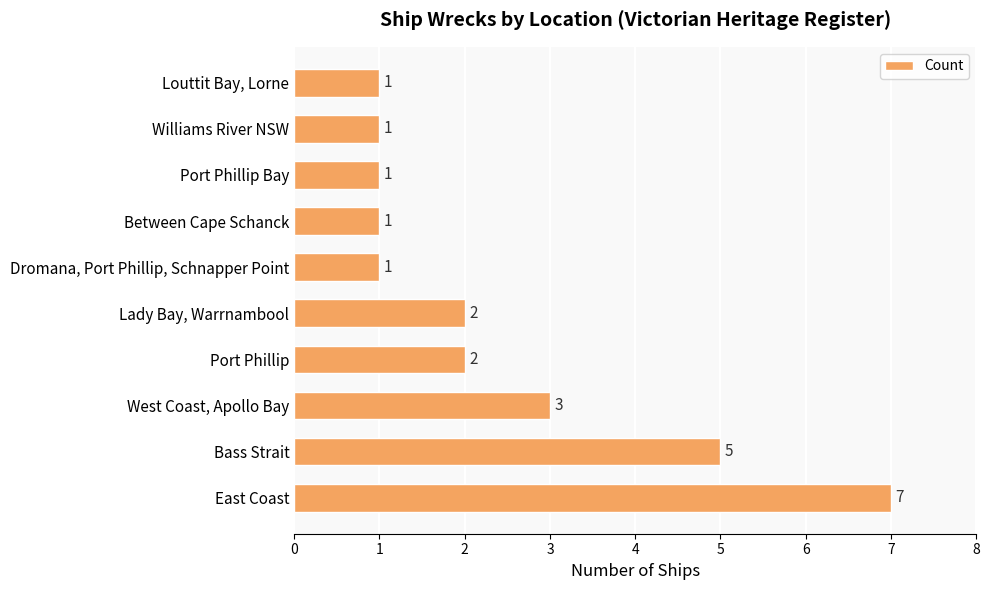

Count the values in the range 1 to 3.

8